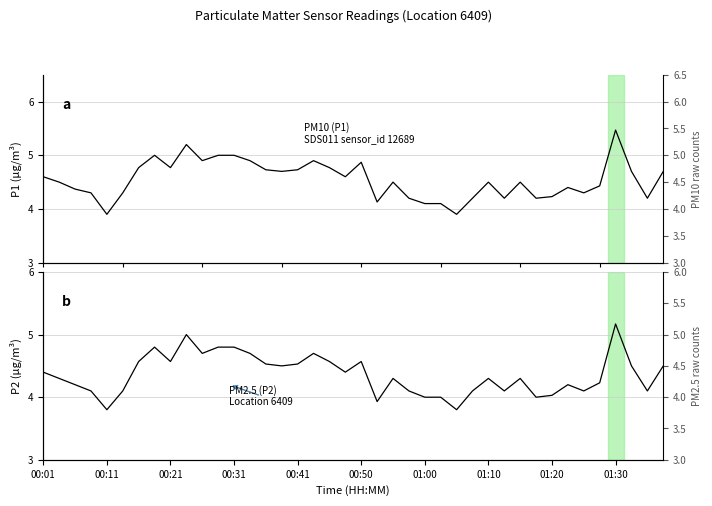

Is this an area chart (filled region under the line)?

No